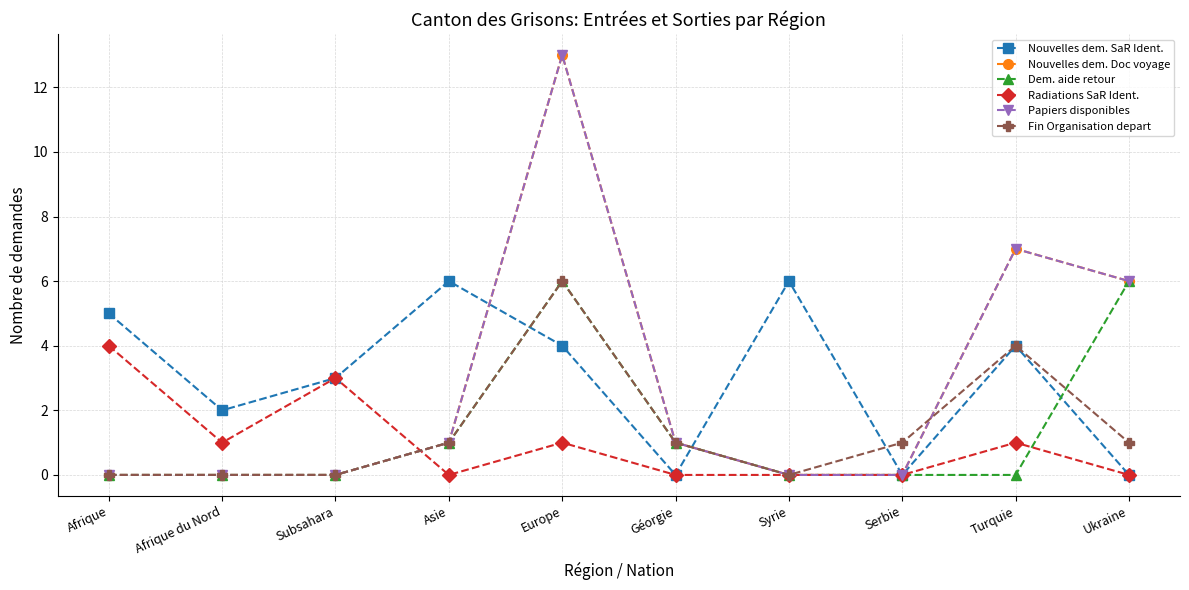

Which series changed the most between Afrique du Nord and Subsahara?

Radiations SaR Ident.